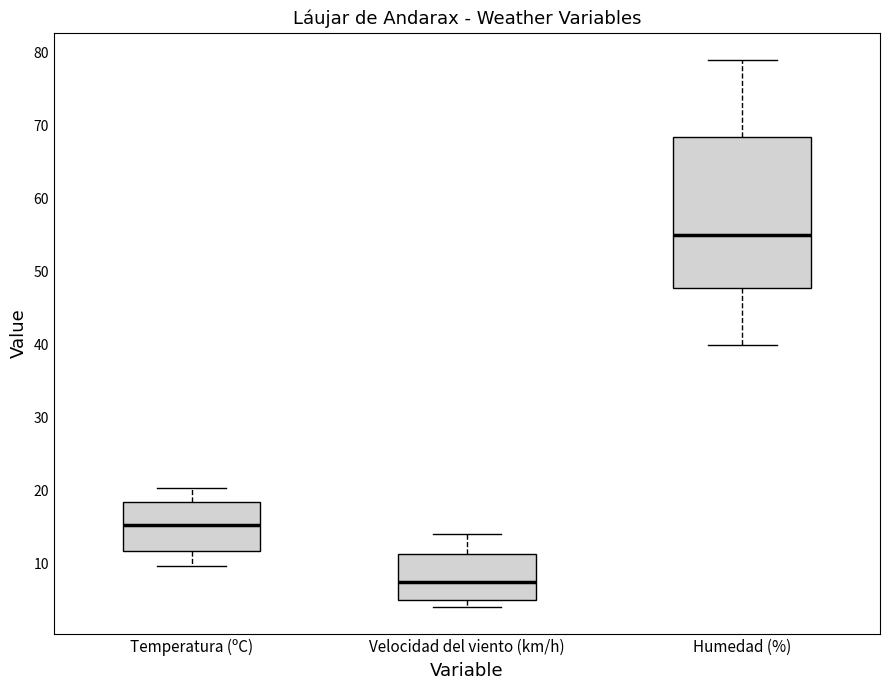

Reading left to right, transcribe this box plot: for each box, give where its median line is, the range the box spans, and where its two whiskers end, as read against the y-axis. The values are not printed on the chart, so give them approximately, as read against the axis.

Temperatura (ºC): median 15, box 12 to 18, whiskers 10 to 20
Velocidad del viento (km/h): median 8, box 5 to 11, whiskers 4 to 14
Humedad (%): median 55, box 48 to 69, whiskers 40 to 79